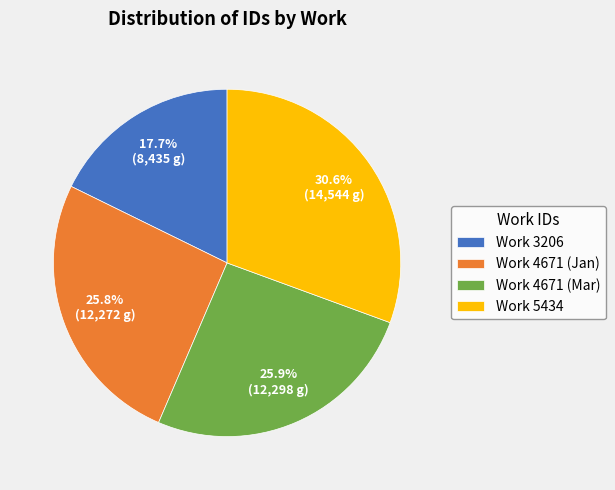

Which category has the biggest portion of the pie?

Work 5434